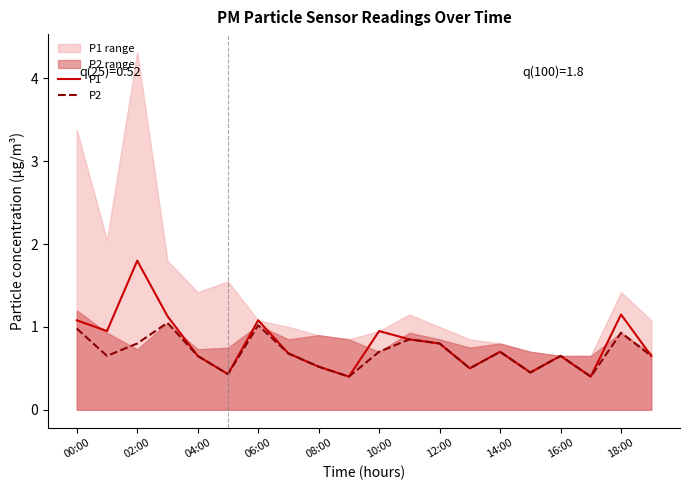

Rank the series by their maximum value, from lowest to highest.

P2, P1